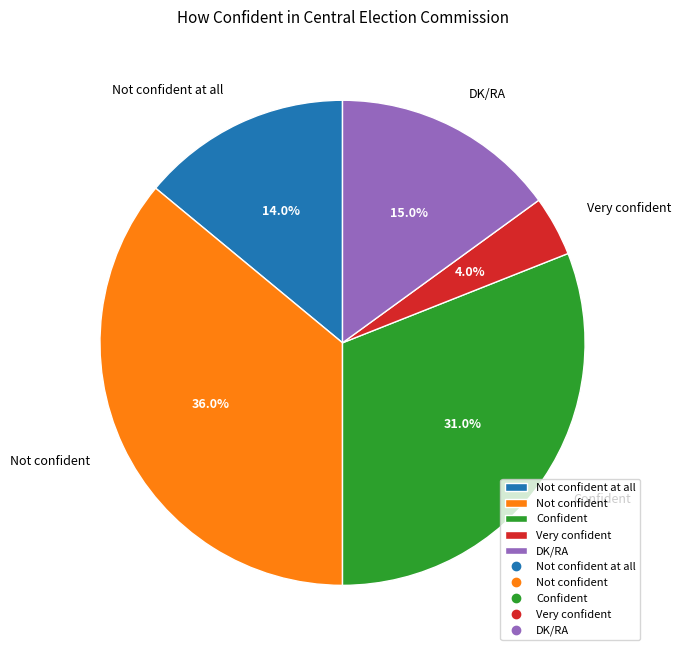

True or false: Not confident accounts for 36% of the total.

True